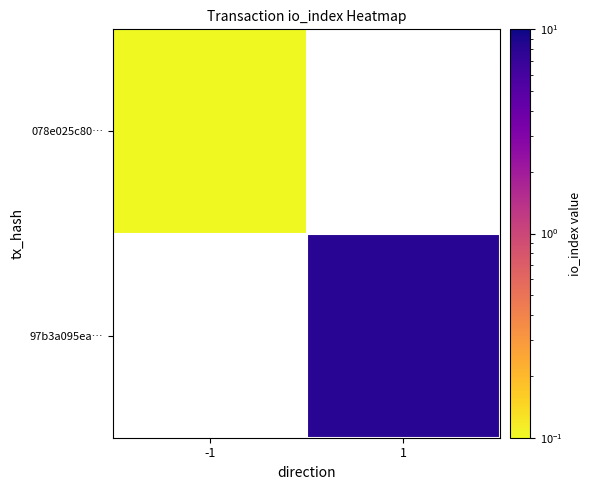

What is the highest value of the 078e025c80… series?

0.1